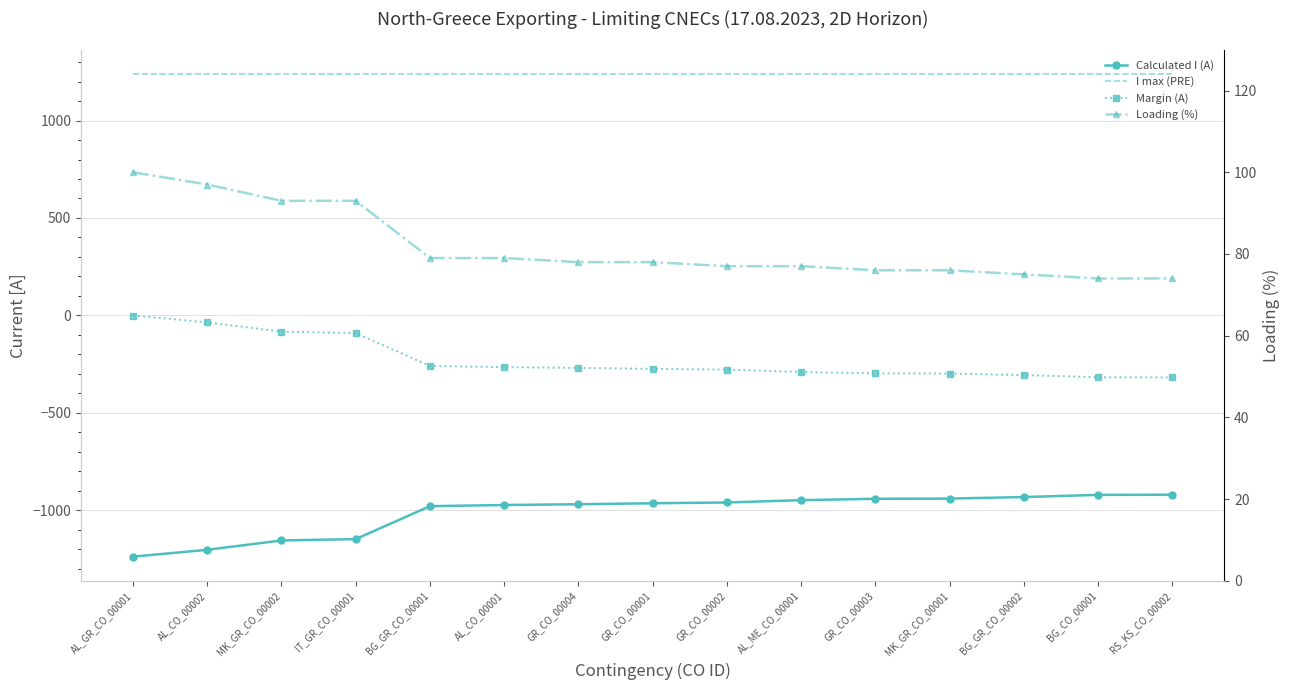

How many lines are shown in the chart?

4